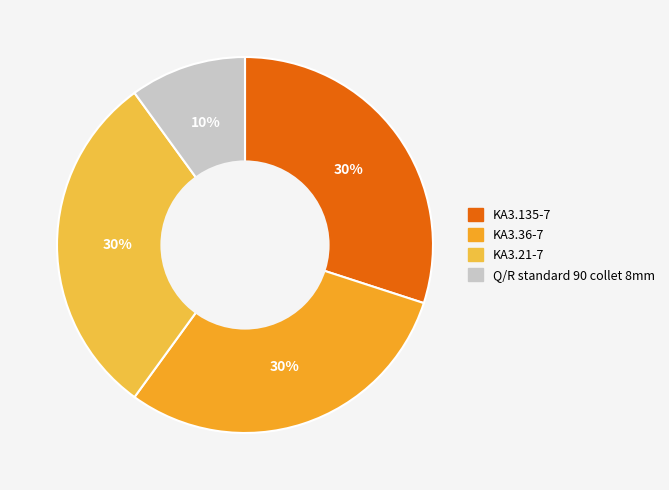

Does any single category account for the majority?

No